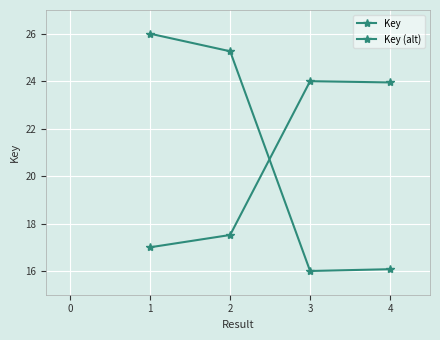

Count the number of data series in this chart.

2